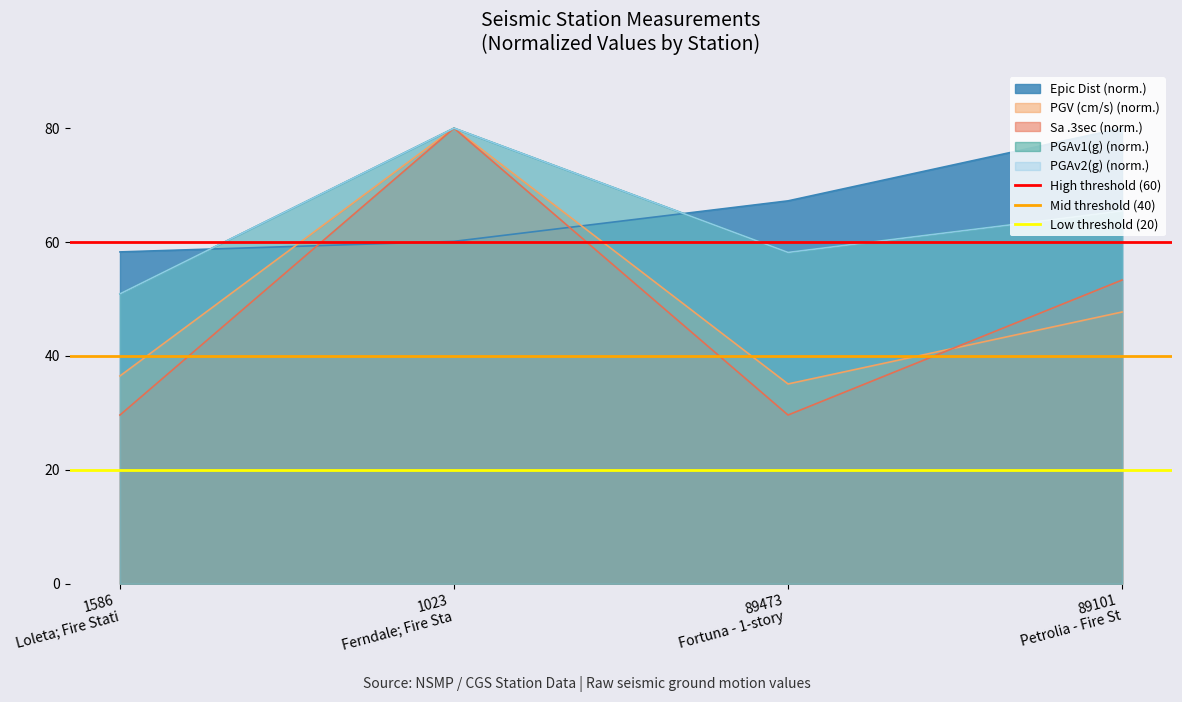

What is the minimum value for Mid threshold (40)?

40